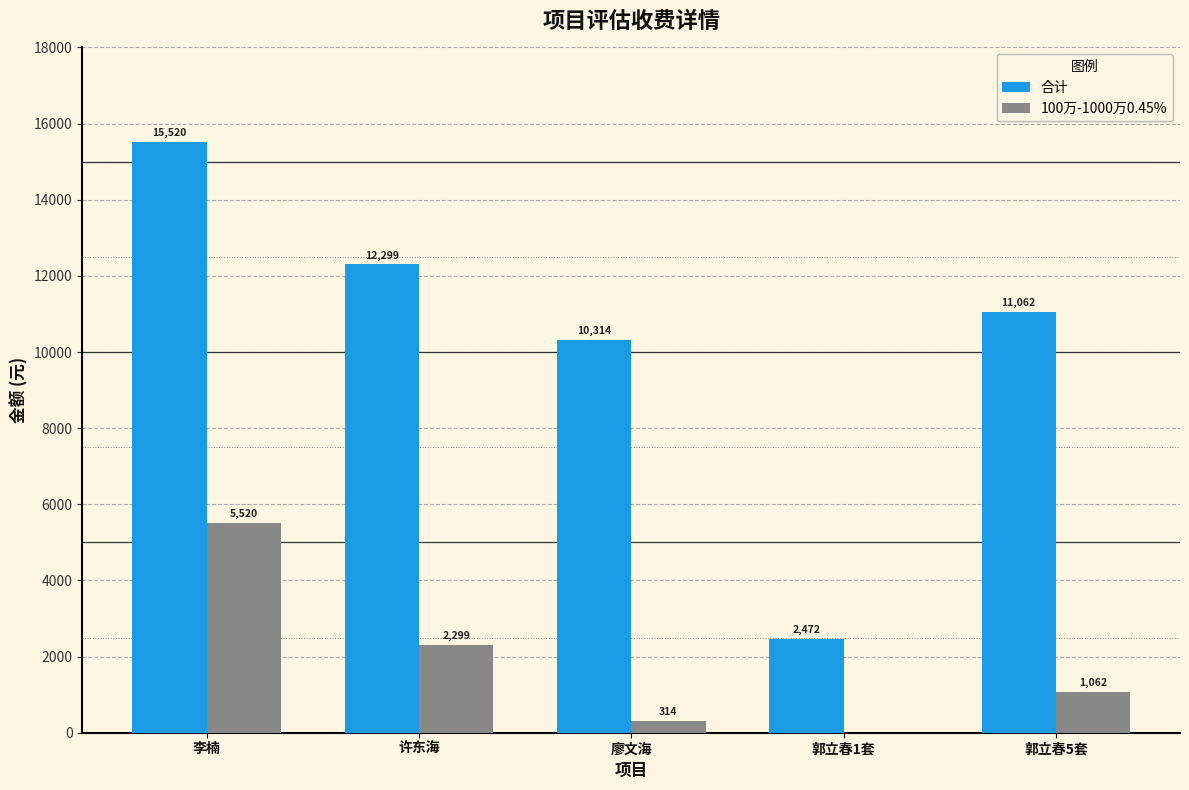

Are the bars grouped side by side (vs. stacked)?

Yes